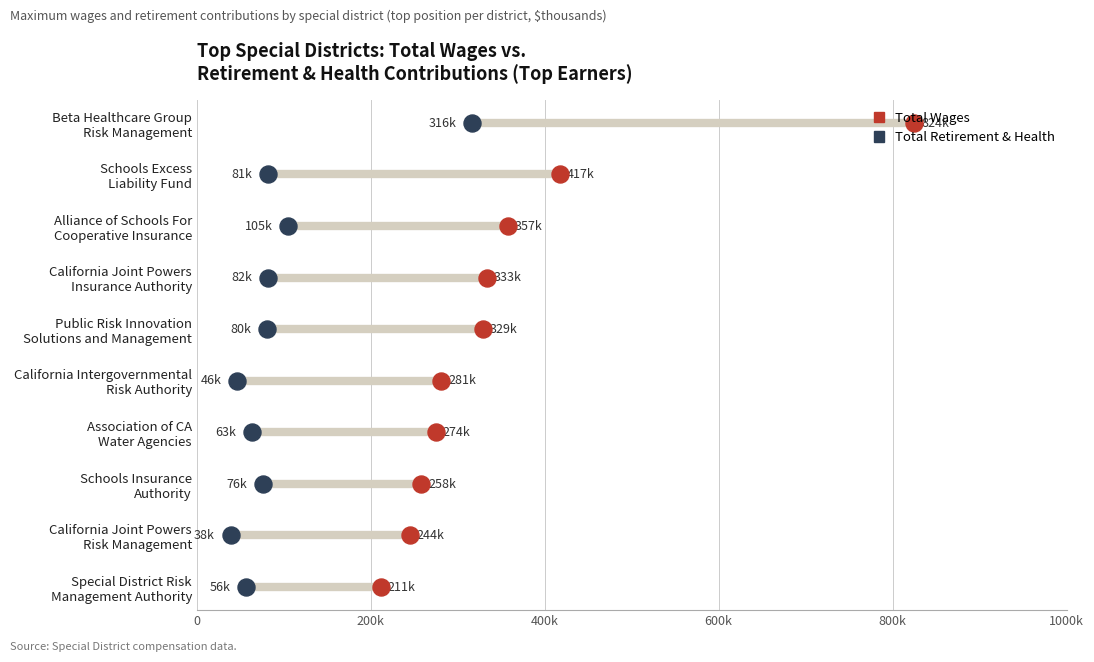

Which series has the largest total across all categories?

Total Wages (thousands)